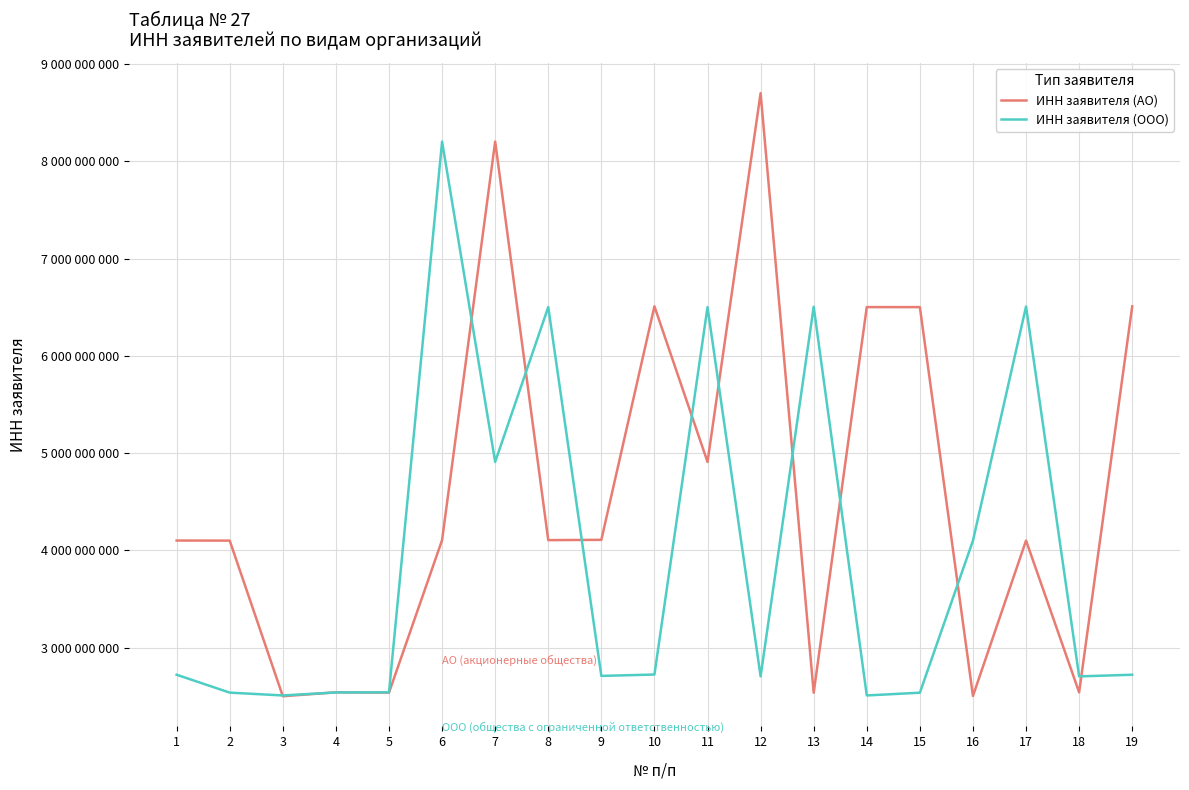

Is this an area chart (filled region under the line)?

No